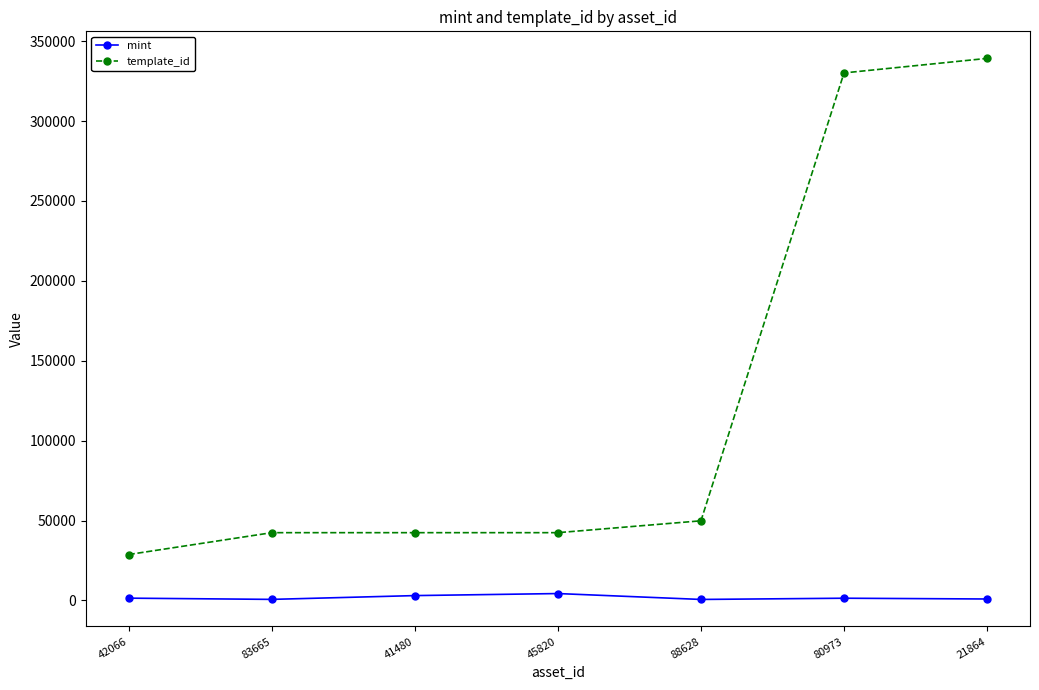

Which series has the largest total across all categories?

template_id